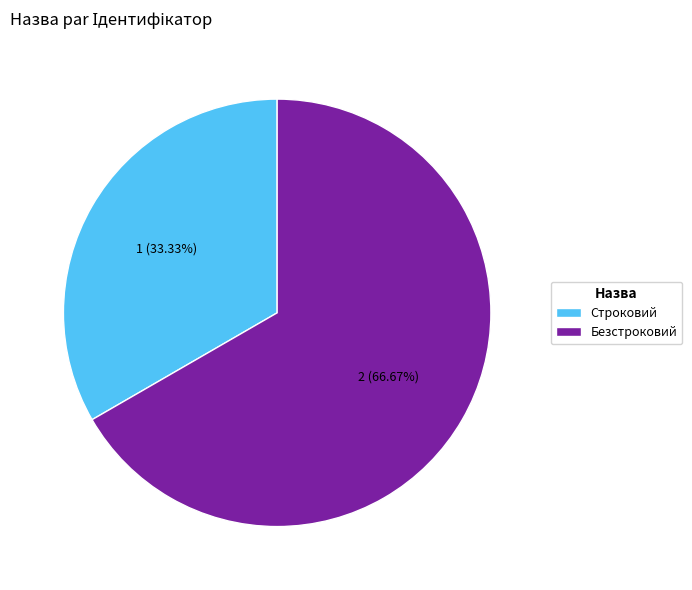

How many slices are in this pie chart?

2